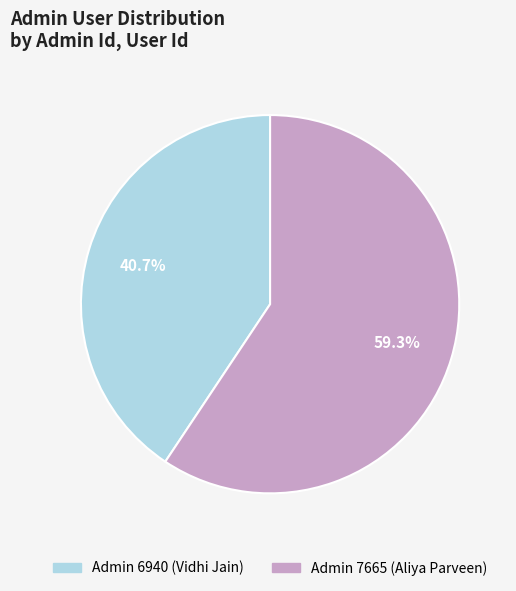

What percentage is NOT represented by Admin 6940 (Vidhi Jain)?

59.3%